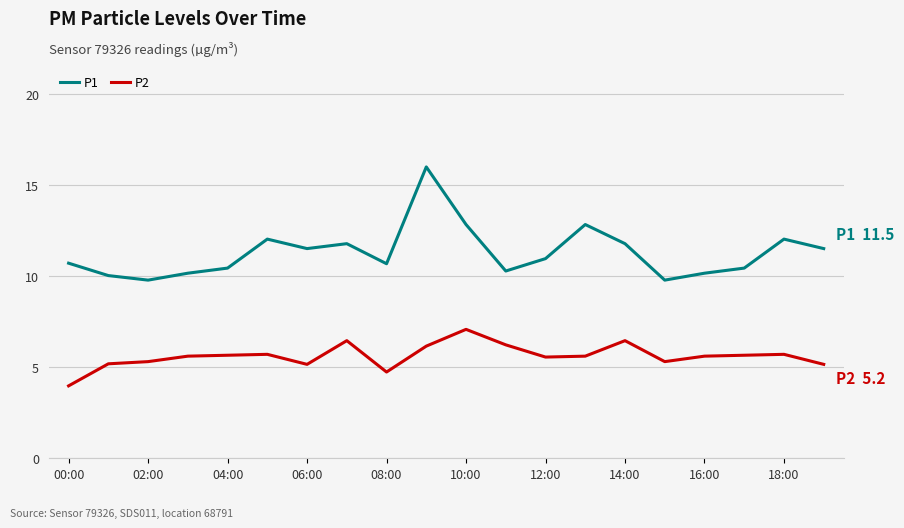

Rank the series by their maximum value, from highest to lowest.

P1, P2